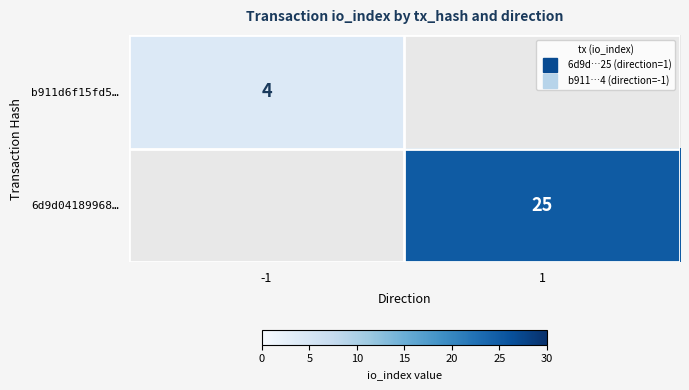

Which label corresponds to the largest value in the chart?

1